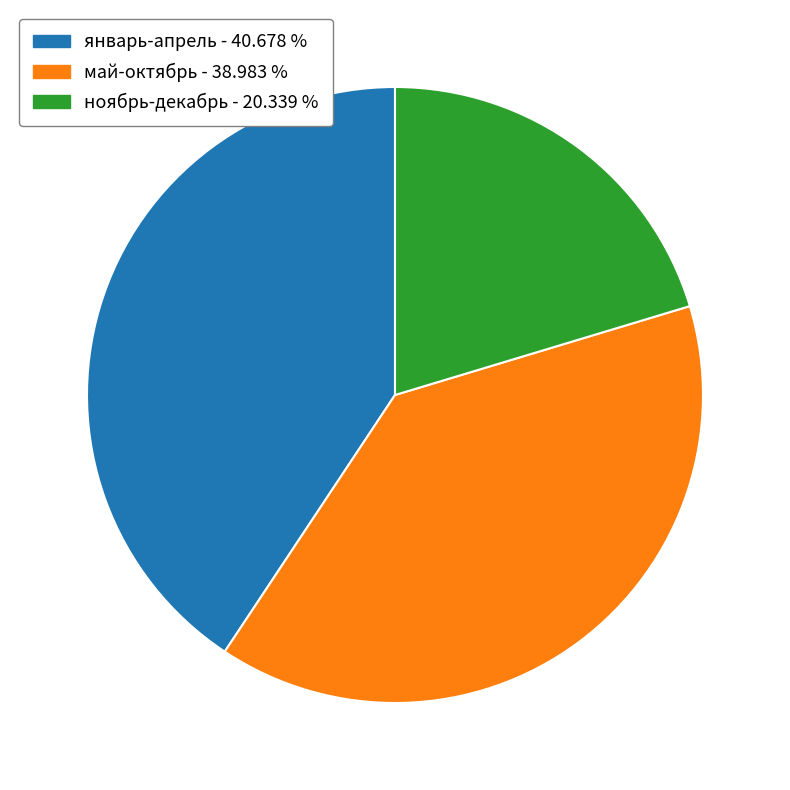

Does any single category account for the majority?

No